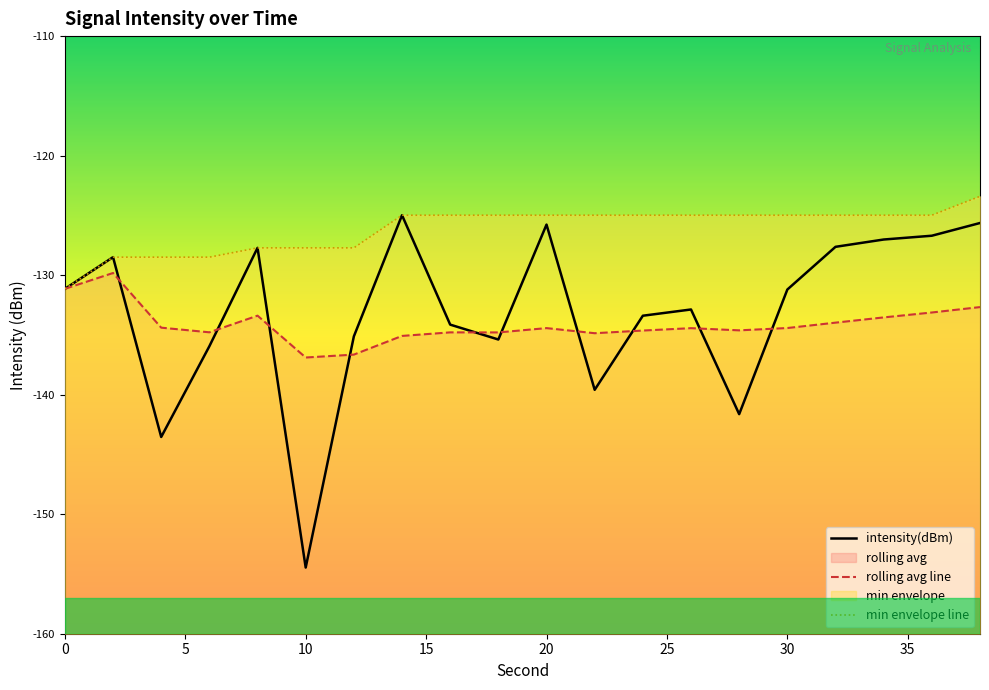

What is the value of the intensity(dBm) point at the 12th from the left?

-139.6